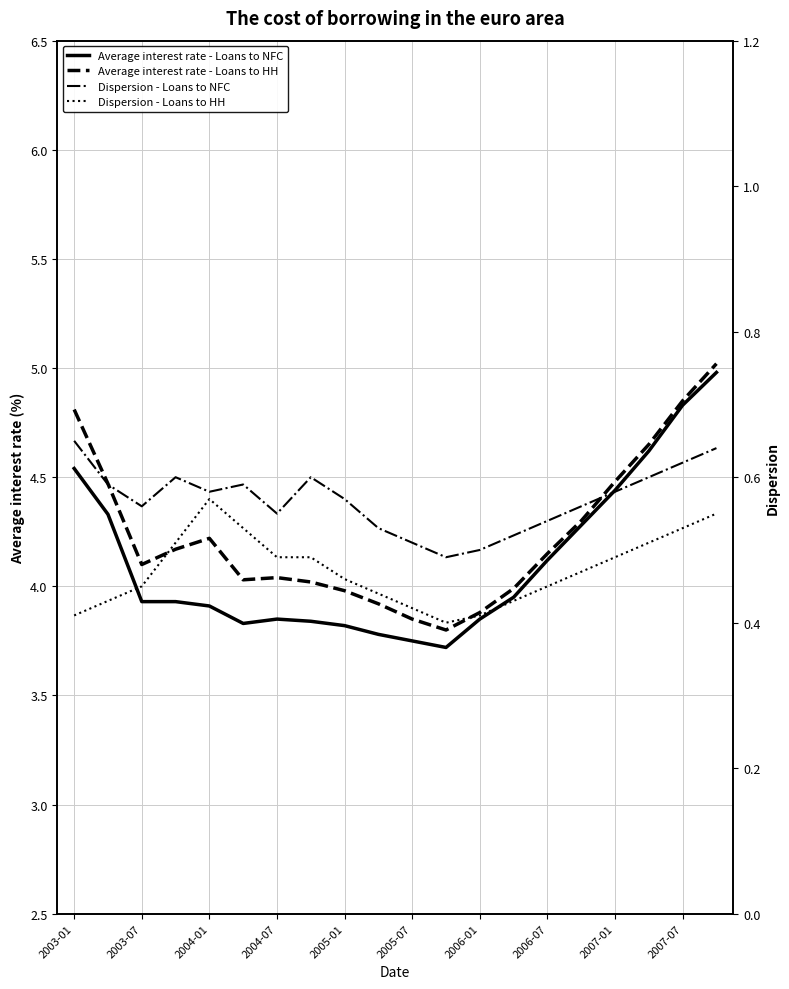

Which series has the widest spread of values?

Average interest rate - Loans to NFC